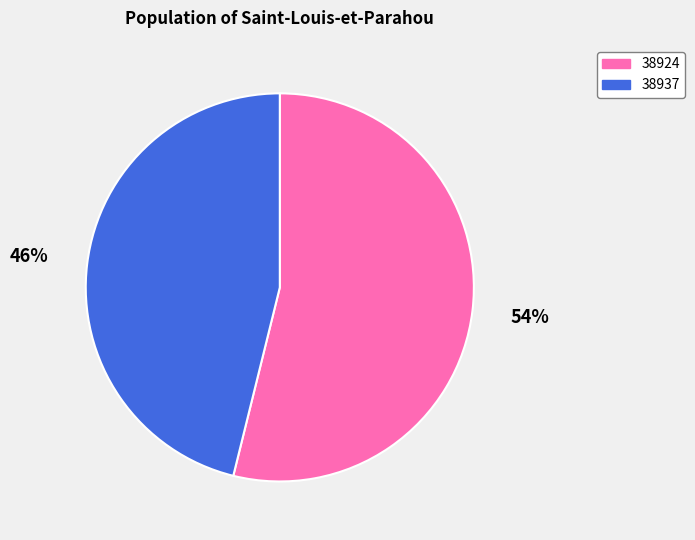

Approximately how many times larger is the value at 38937 compared to 38924?

0.9